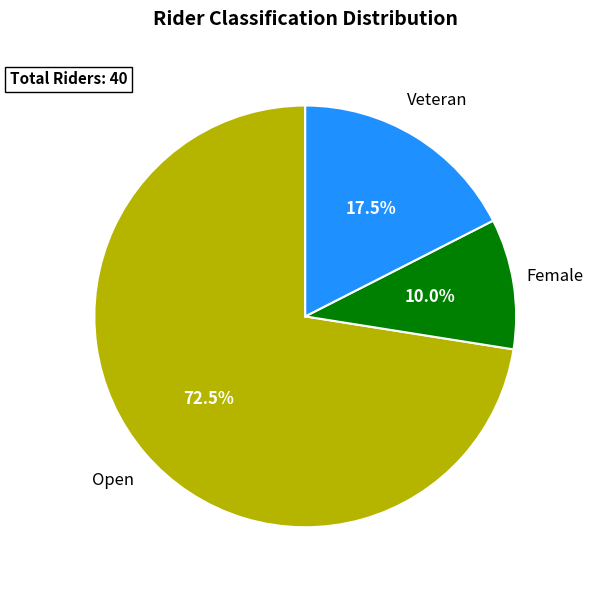

Is there a majority slice in this chart?

Yes